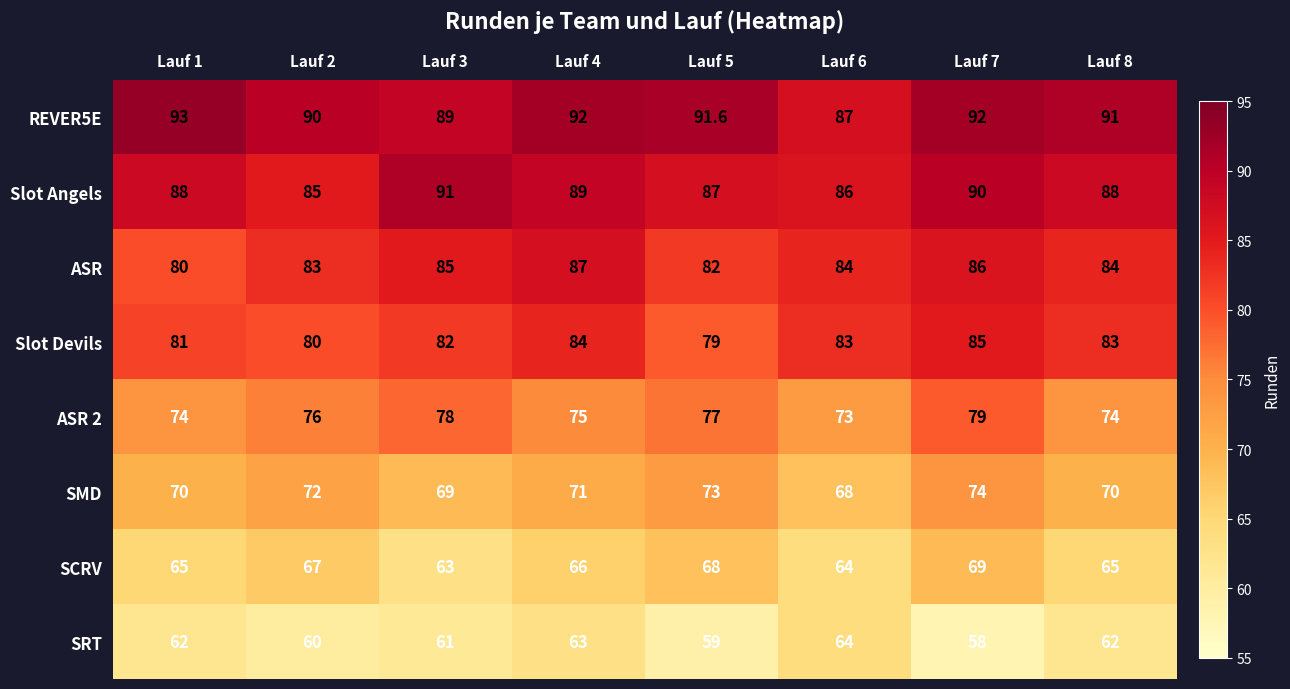

Which category has the lowest value across all series?

Lauf 7